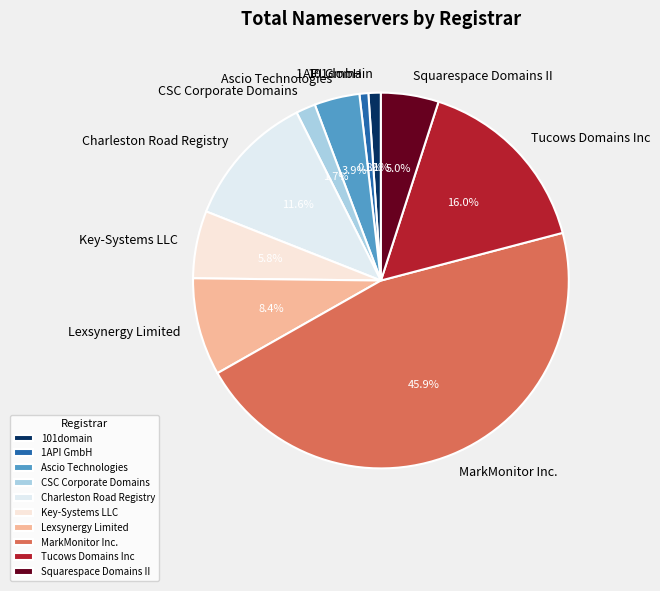

Count the number of slices in the pie.

10